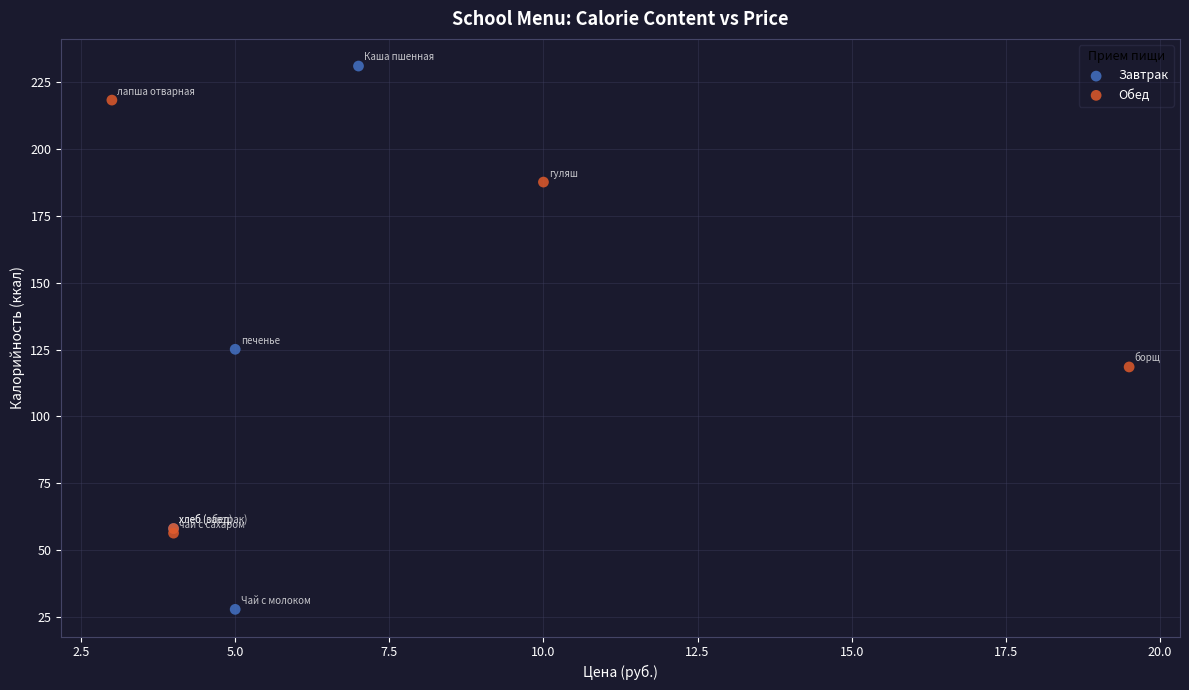

Which series has the widest spread of Y values?

Завтрак